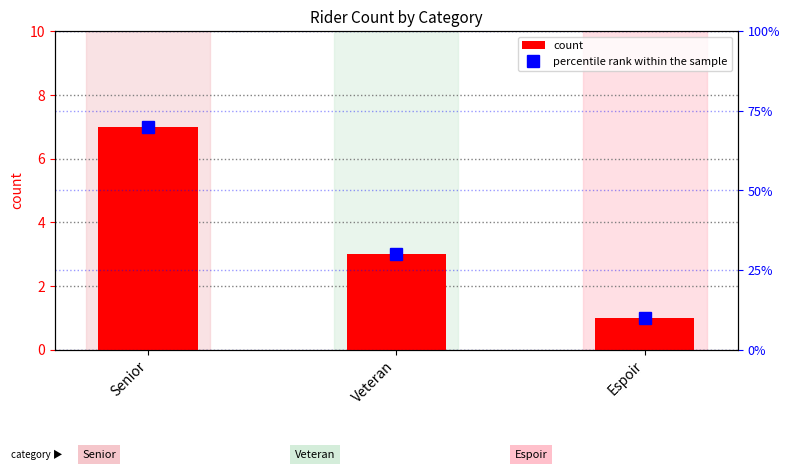

Count the count values in the range 1 to 7.

3